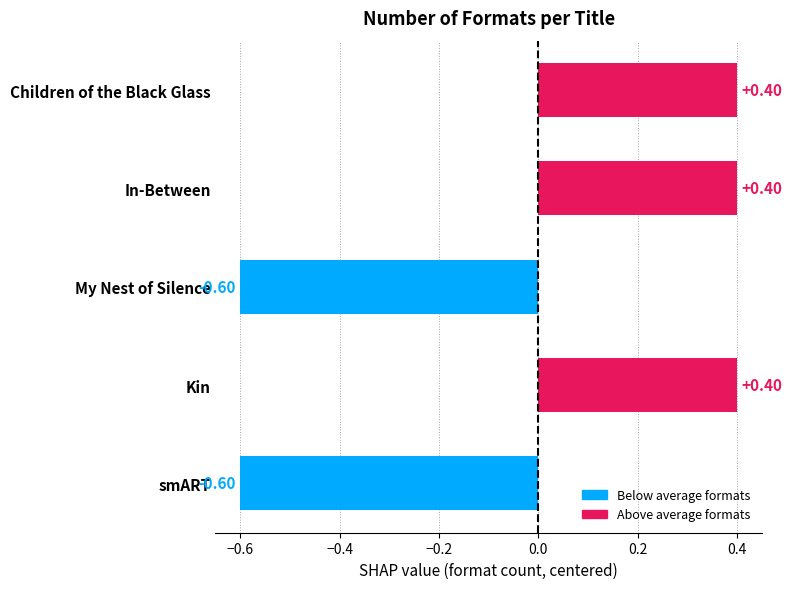

What is the difference between the maximum and minimum values?

1.0